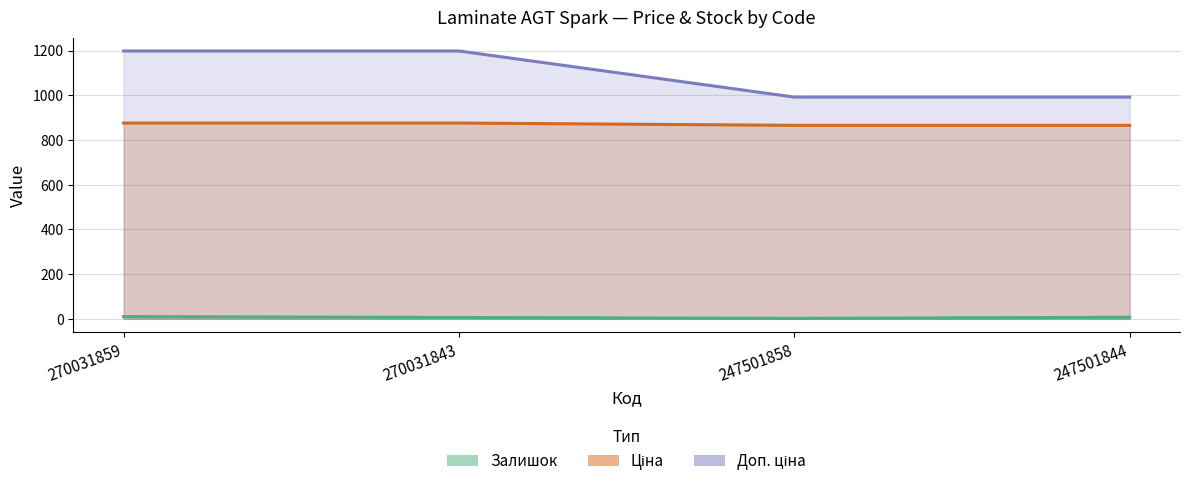

Where is Залишок nearest to the value 6?

270031843